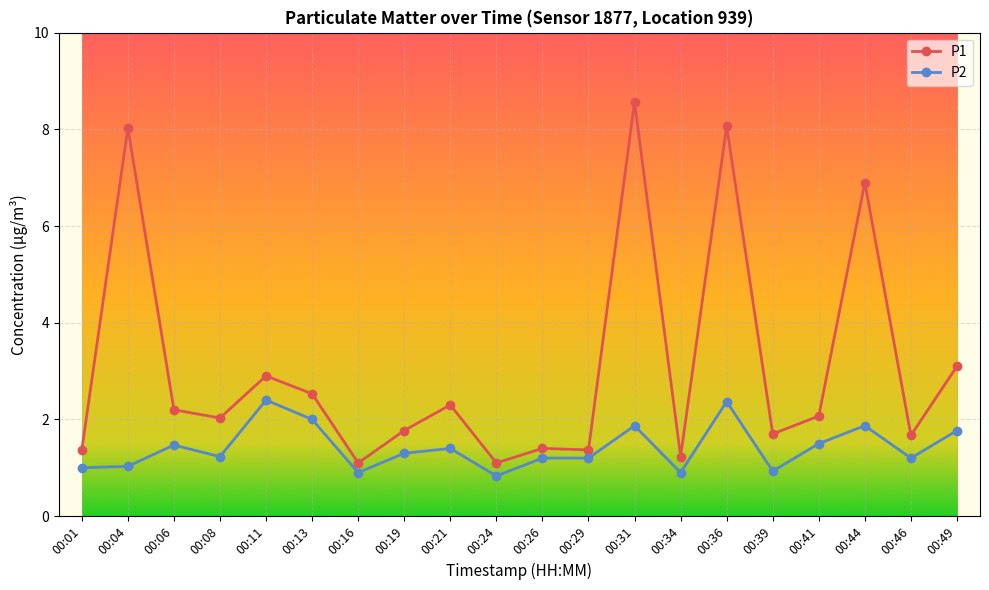

What is the minimum value shown in the chart?

0.8